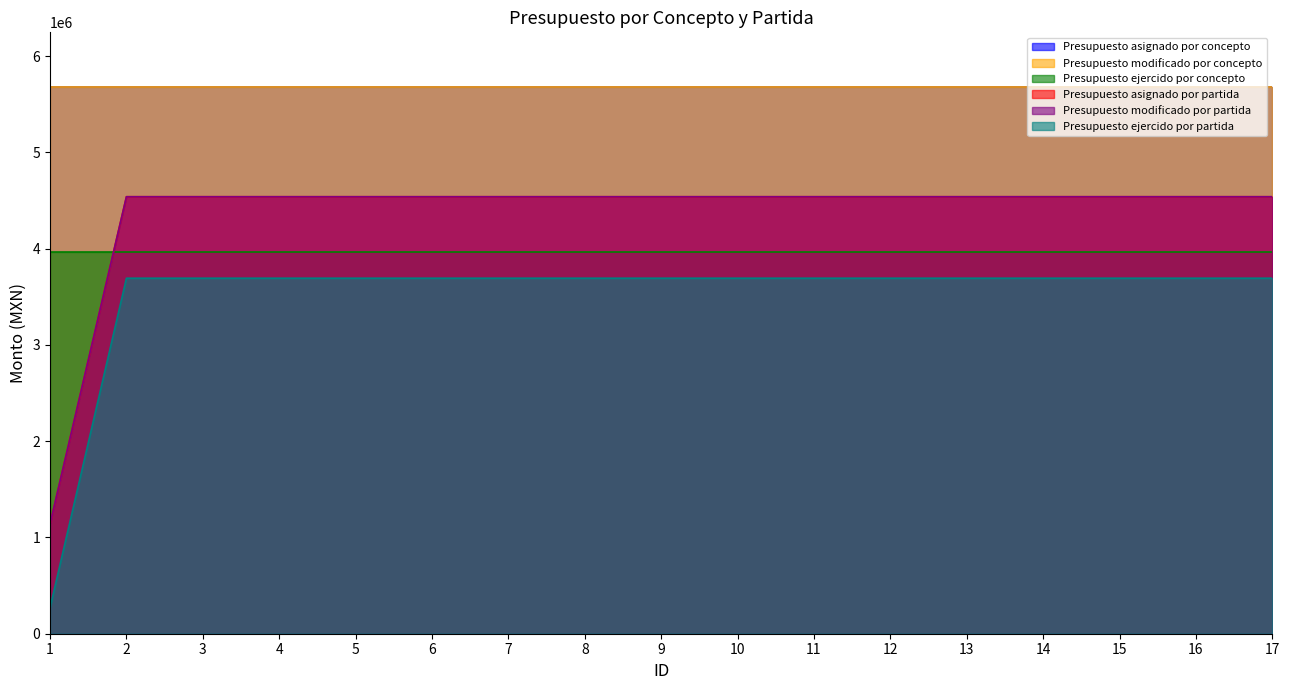

Does the chart display data point markers on the line(s)?

No